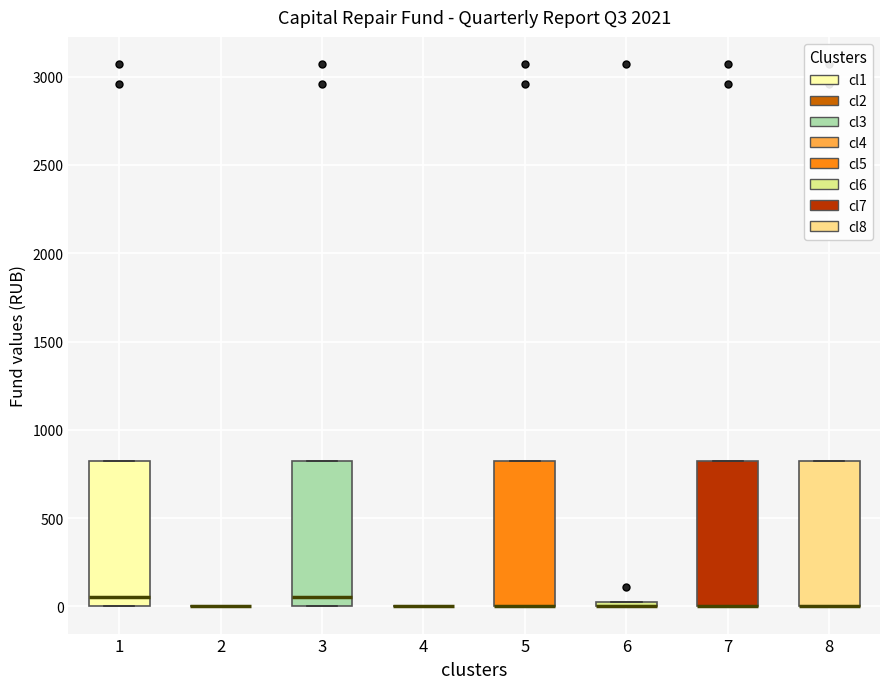

Where is the upper edge of the box at x = 6 on the y-axis? The values are not printed on the chart, so give them approximately, as read against the axis.

50